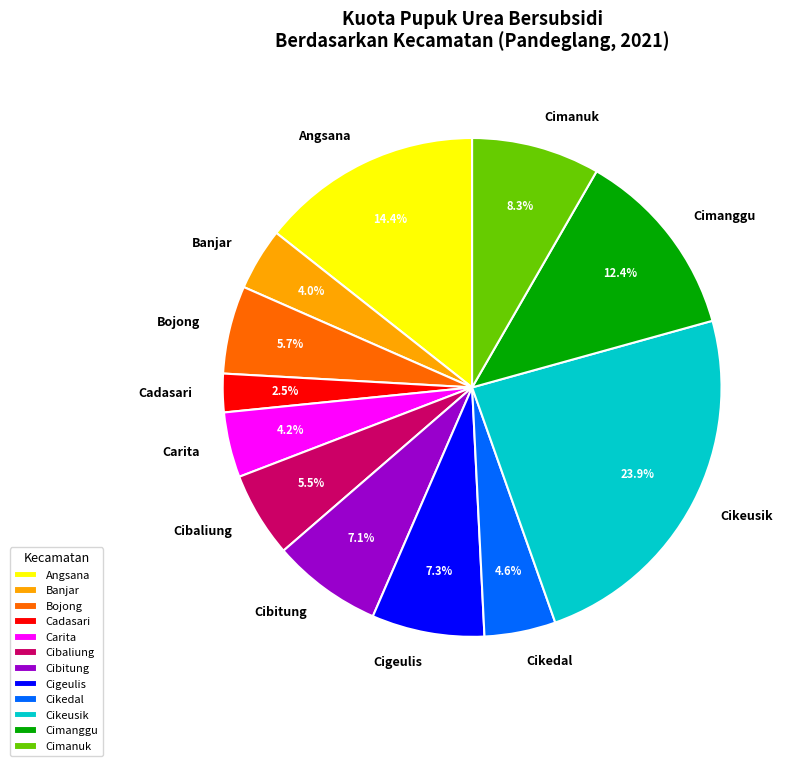

To the nearest percent, what is the combined percentage of Cigeulis and Cimanggu?

20%